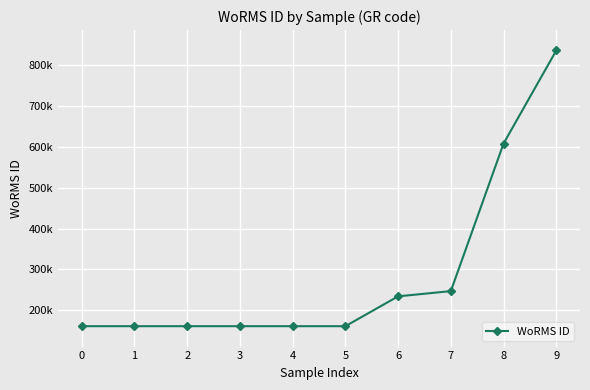

What value does the data have at 8?

608356